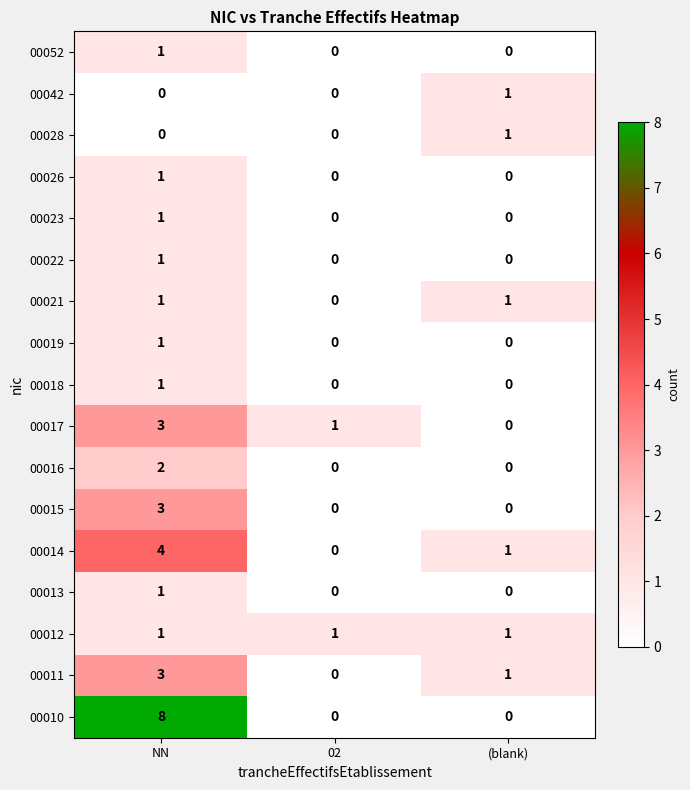

What is the sum of all 00012 values?

3